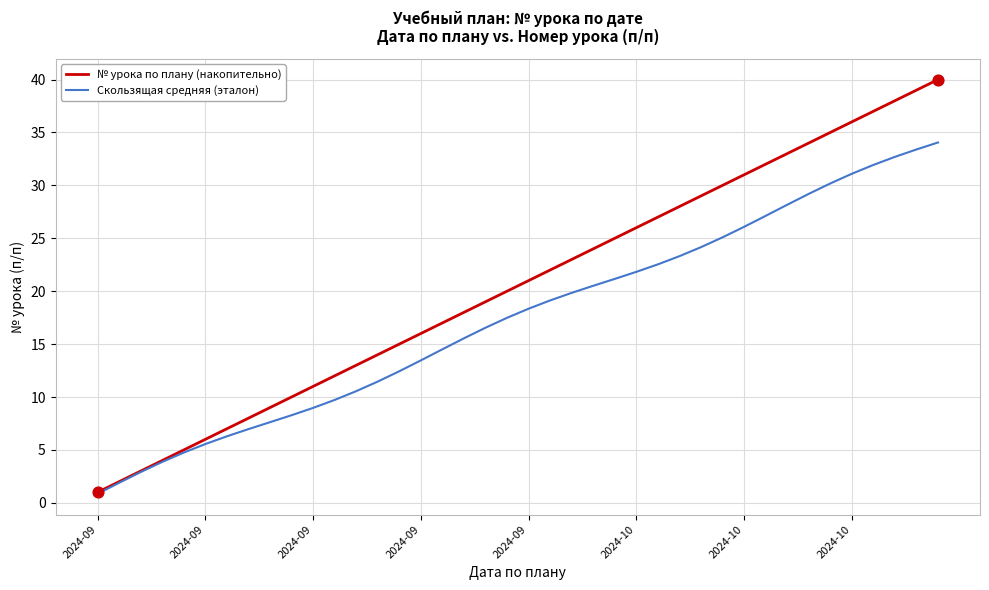

Which series has the largest total across all categories?

№ урока по плану (накопительно)